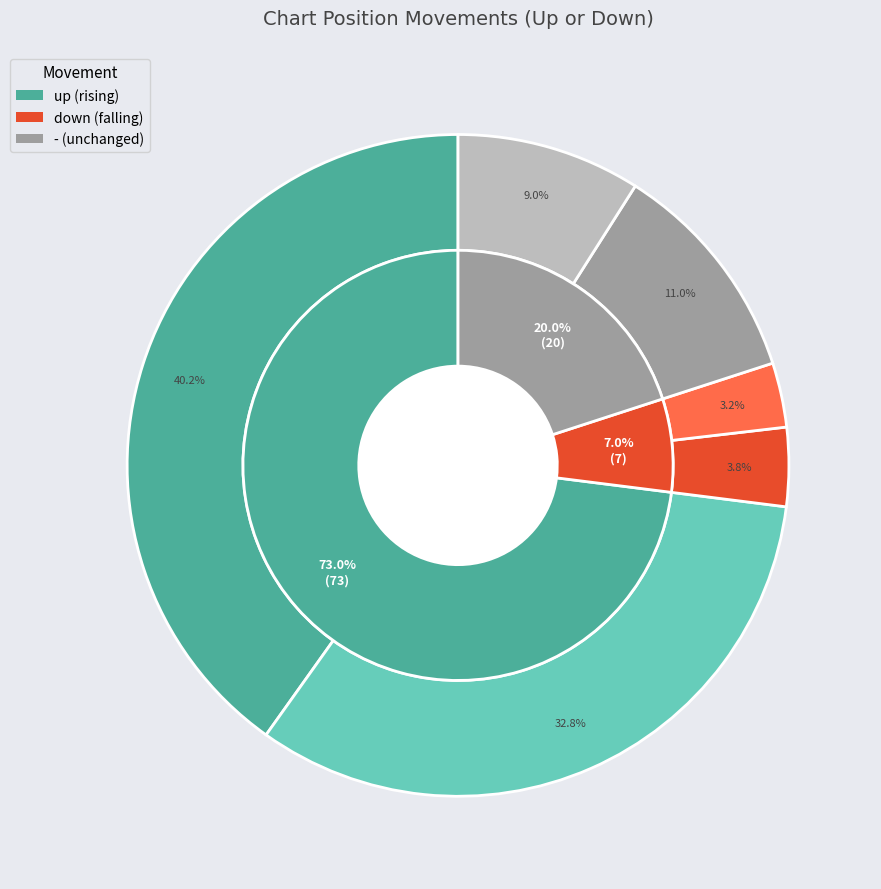

How many segments does this pie chart have?

3